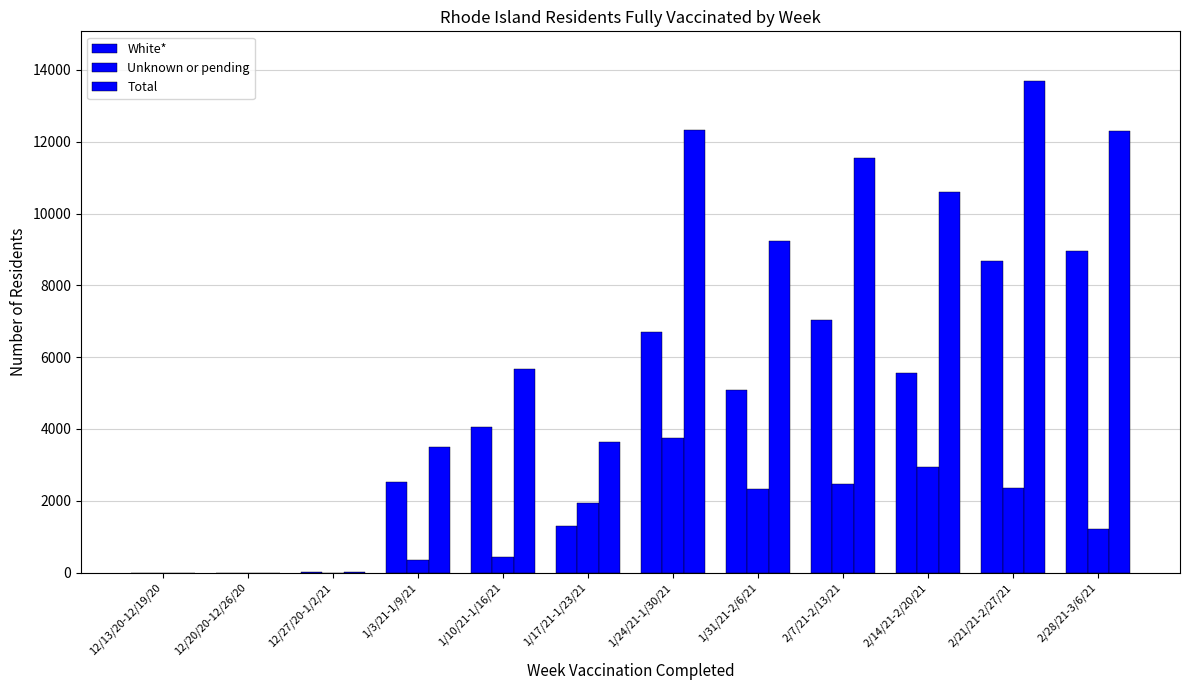

Which series has the largest total across all categories?

Total